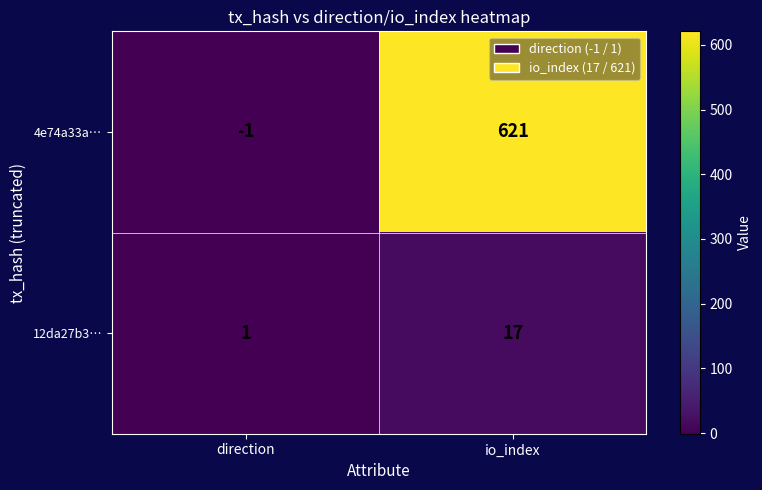

Read the 12da27b3… value at io_index, to the nearest 5.

15